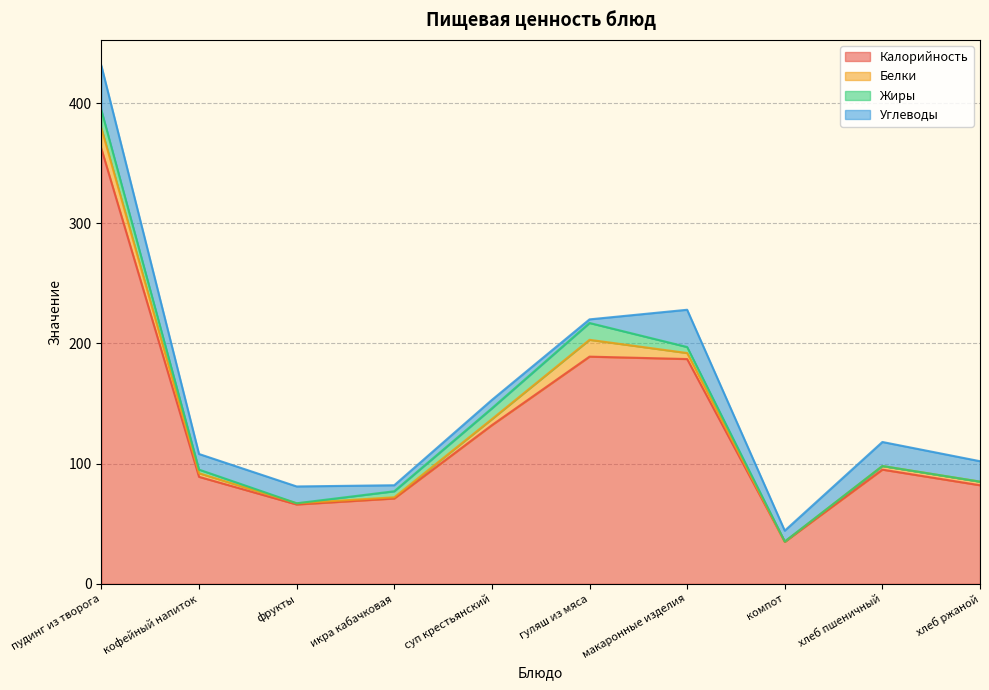

True or false: Калорийность and Углеводы cross at least once.

False